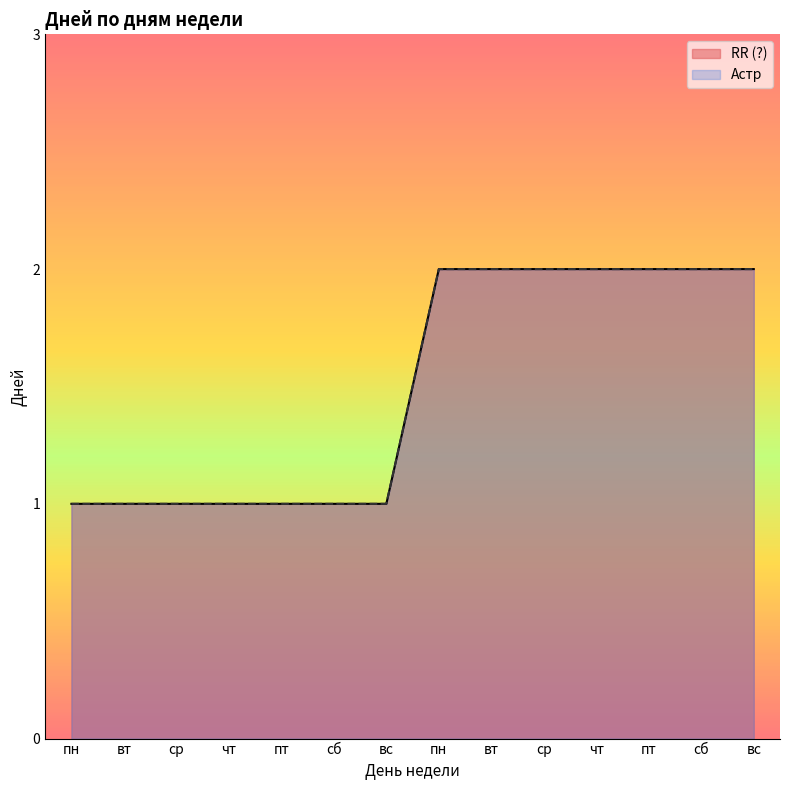

How many categories are shown in the chart?

14